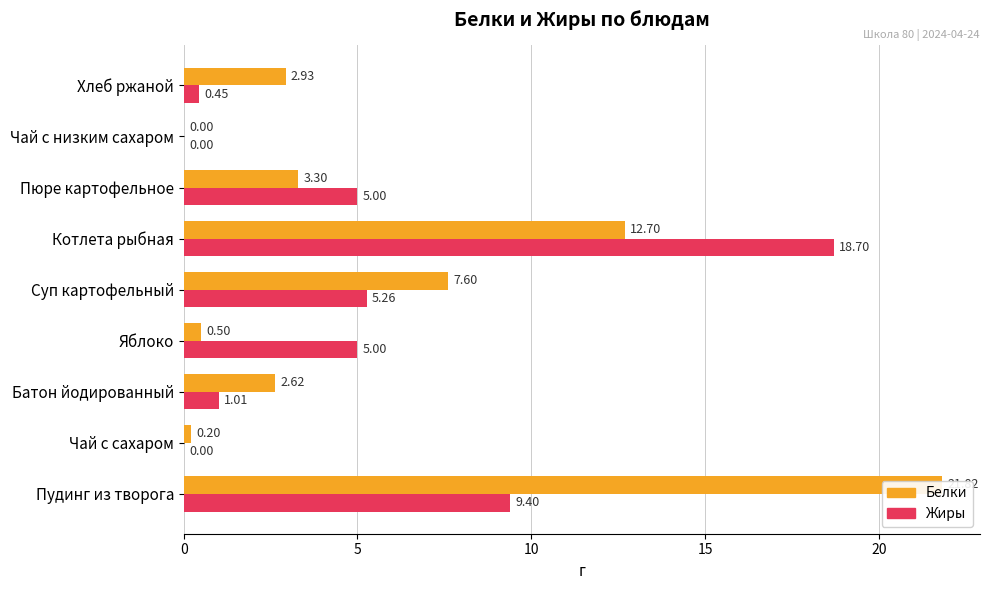

Are the bars grouped side by side (vs. stacked)?

Yes